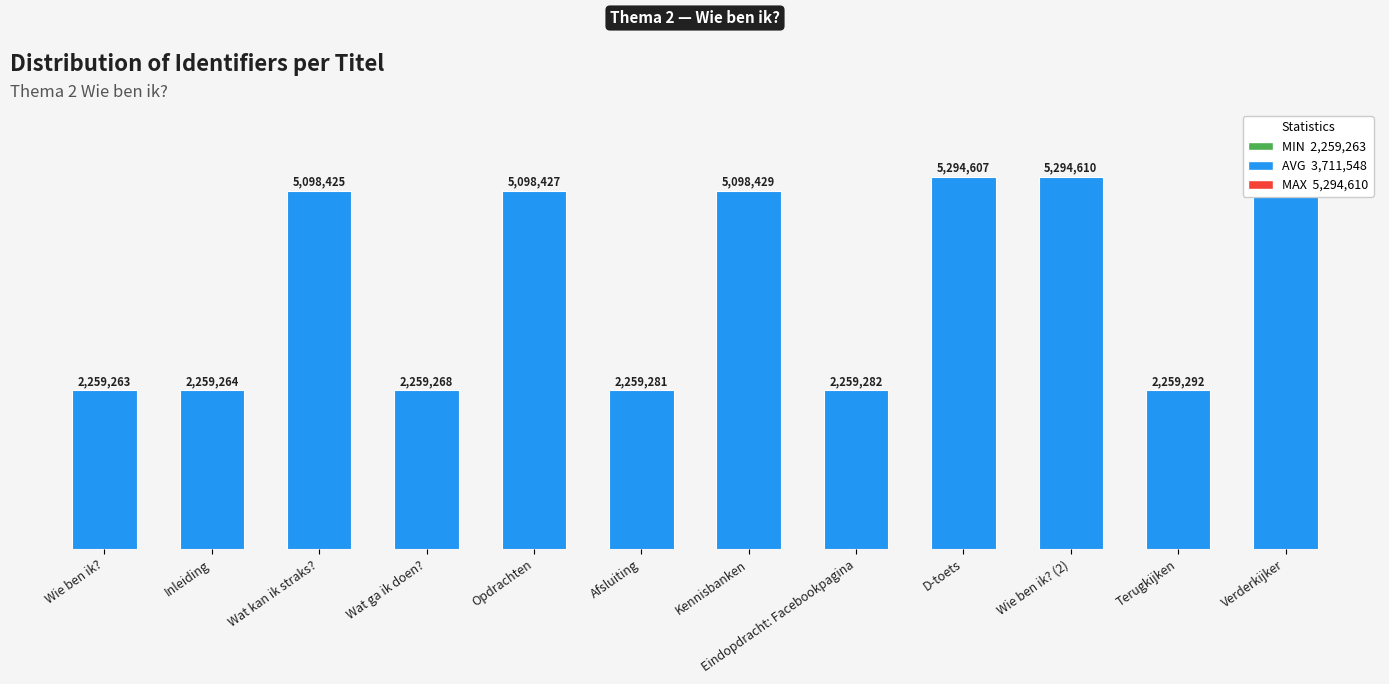

Where is the data nearest to the value 3776936?

Wat kan ik straks?